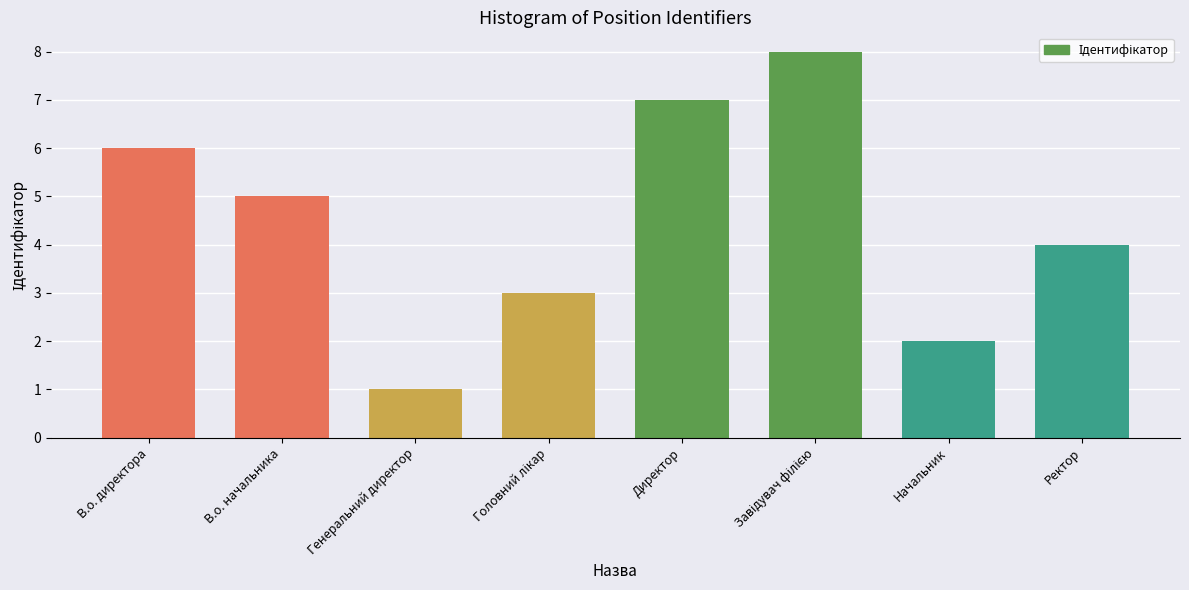

The value at В.о. директора is 8. True or false?

False